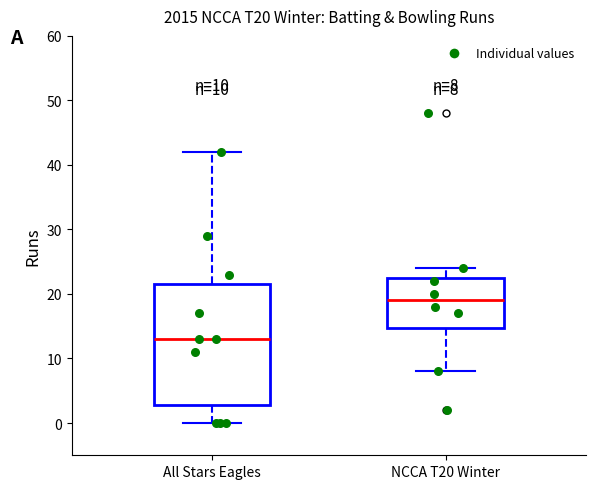

Comparing the boxes themselves (not the whiskers), which one is the tallest?

All Stars Eagles